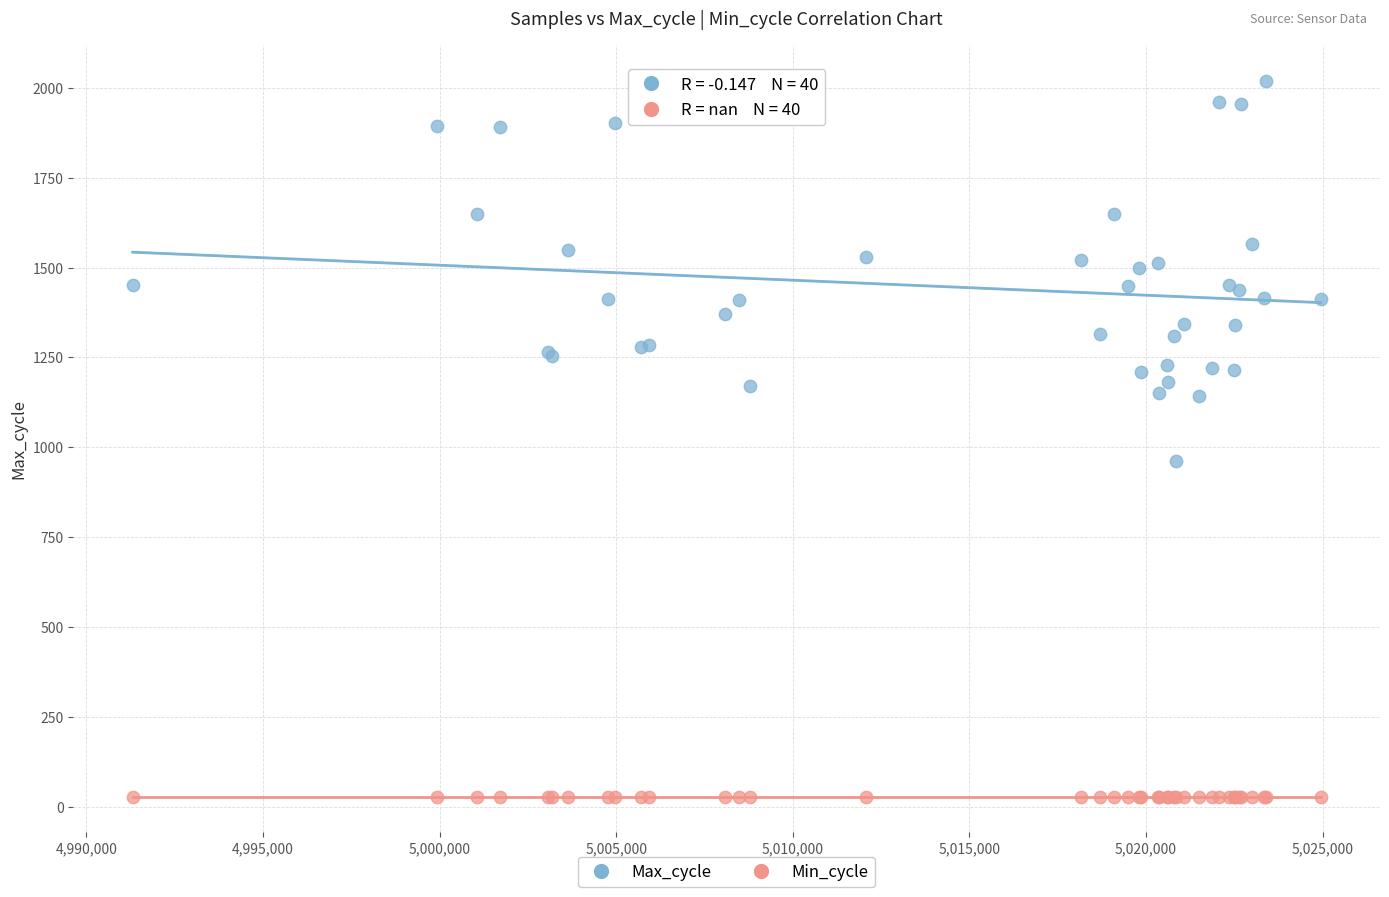

What are all the series names shown in the legend?

Max_cycle, Min_cycle